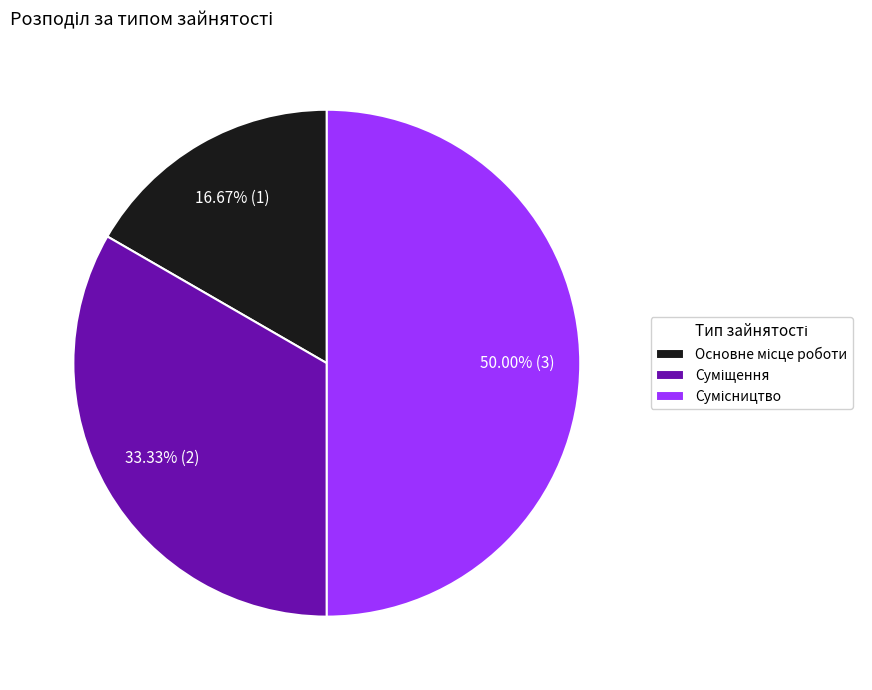

Is it true that Суміщення is 39% of the pie?

False